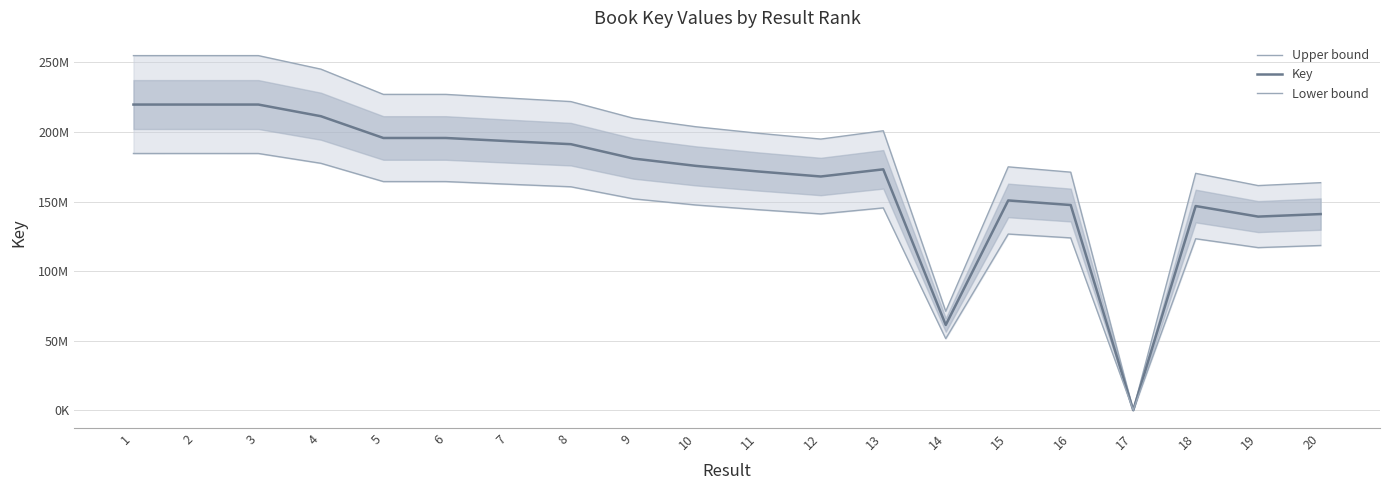

What is the minimum value shown in the chart?

130878.7